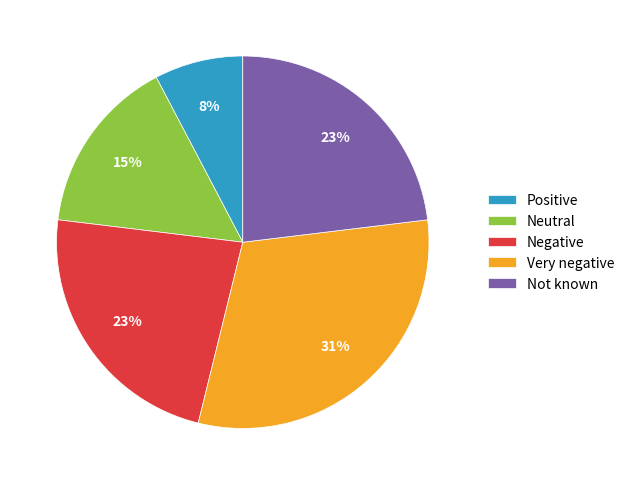

True or false: Very negative accounts for 39% of the total.

False